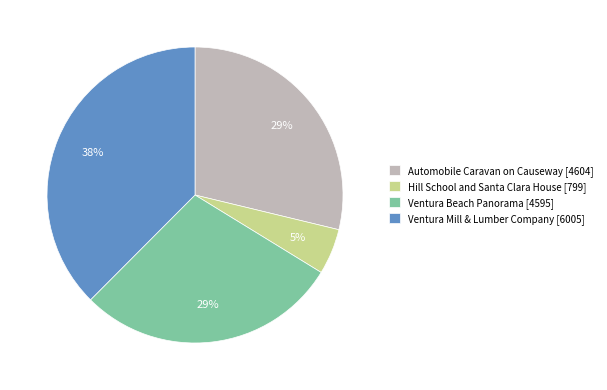

To the nearest percent, what is the difference between the Hill School and Santa Clara House and Automobile Caravan on Causeway slice percentages?

24%